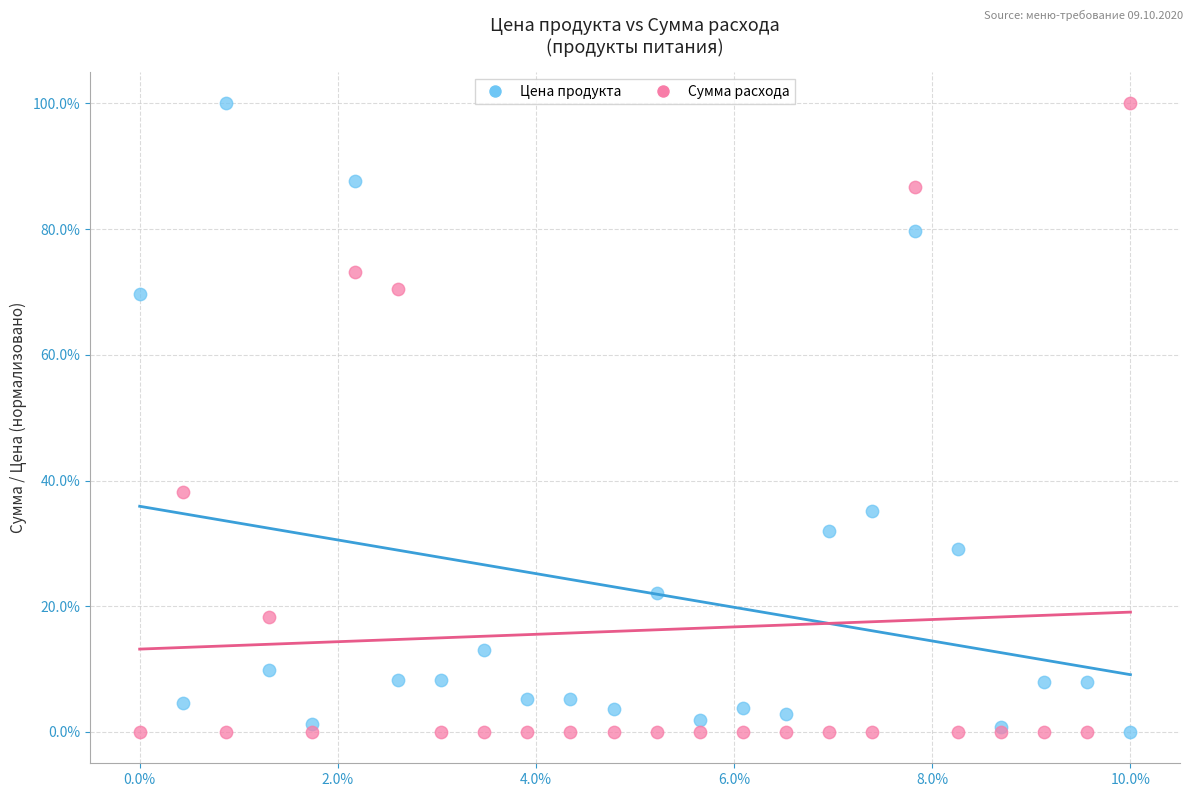

What are all the series names shown in the legend?

Цена продукта, Сумма расхода